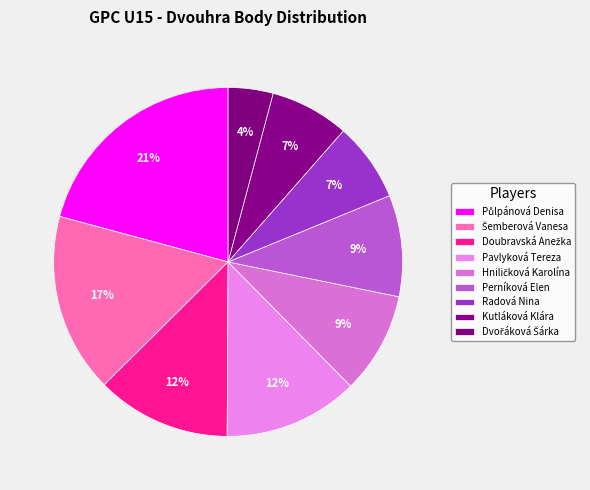

To the nearest percent, what is the difference between the Perníková Elen and Půlpánová Denisa slice percentages?

11%